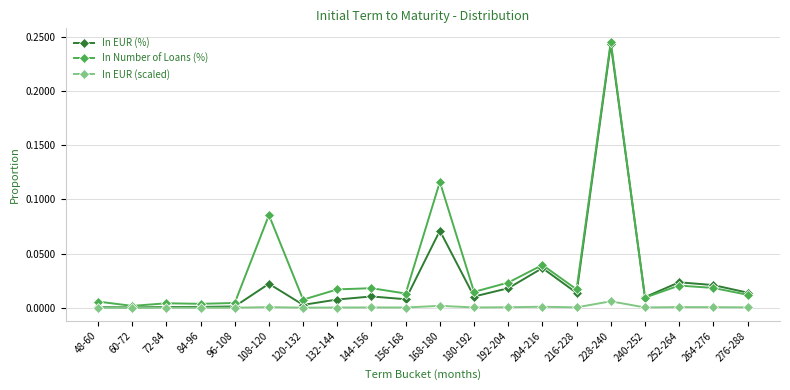

True or false: In EUR (scaled) has more than 1 points higher than both neighbors.

True